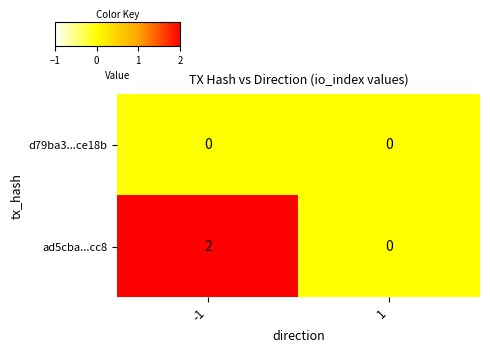

True or false: ad5cba...cc8 has a value of -1 at 1.

False